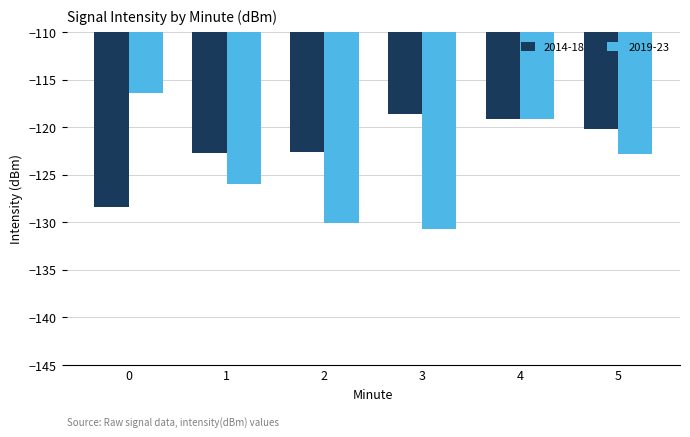

List the series in order of their peak value, lowest first.

2014-18, 2019-23